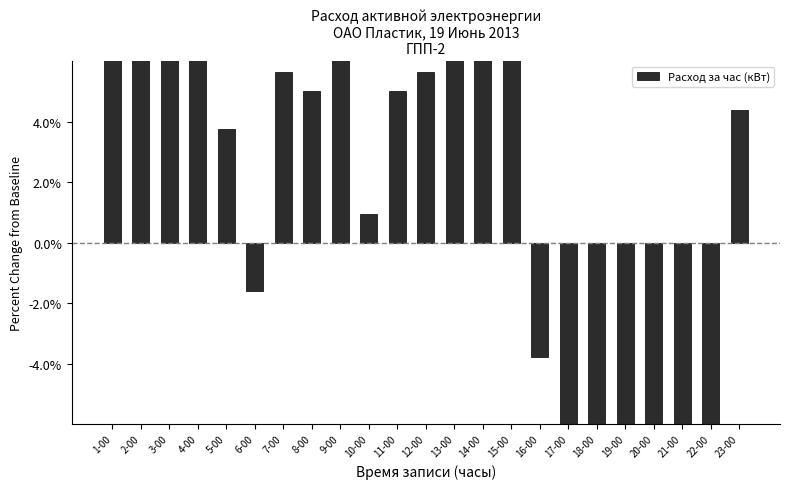

What is the maximum value shown in the chart?

28.6